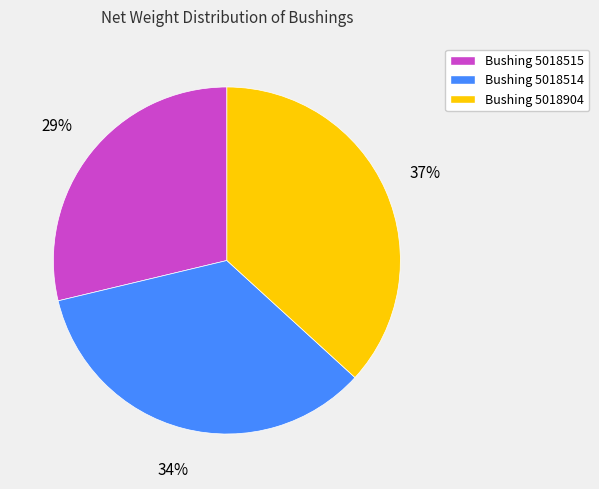

To the nearest percent, what is the average slice percentage?

33%